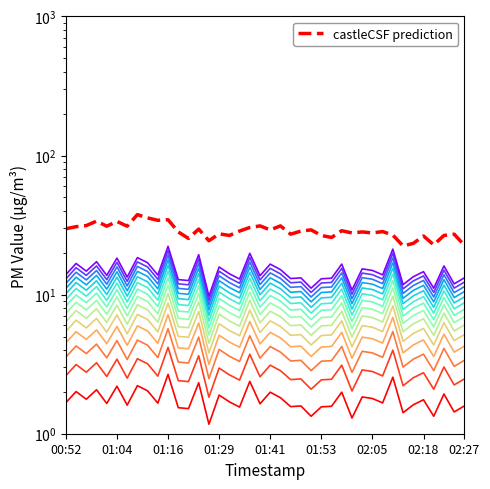

True or false: P1 and P2 intersect in this chart.

False